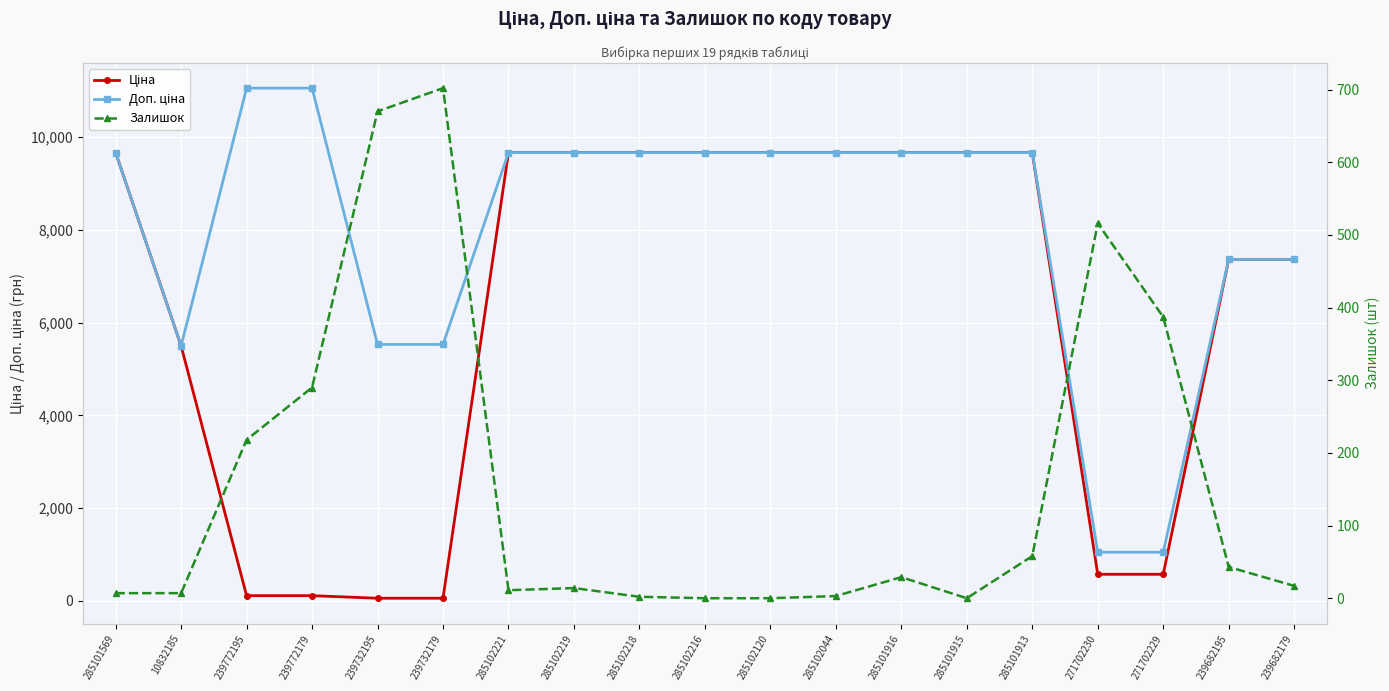

What is the spread (max minus min) of values at 285102219?

9650.7